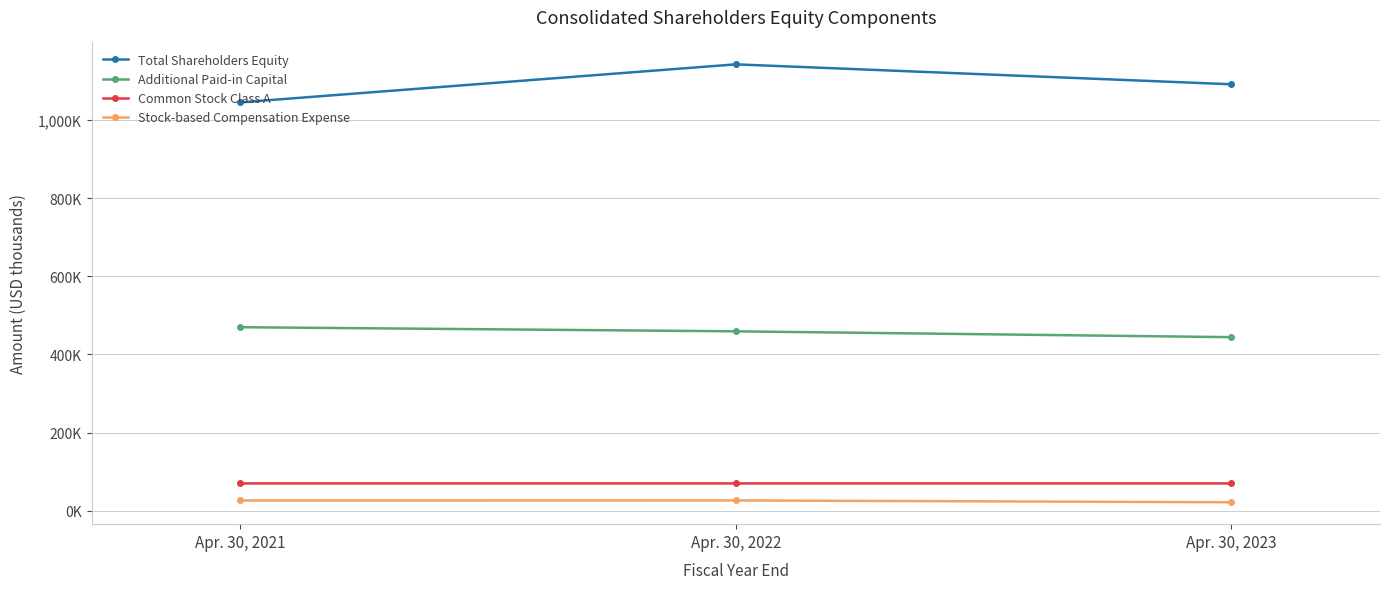

What is the minimum value for Additional Paid-in Capital?

444358